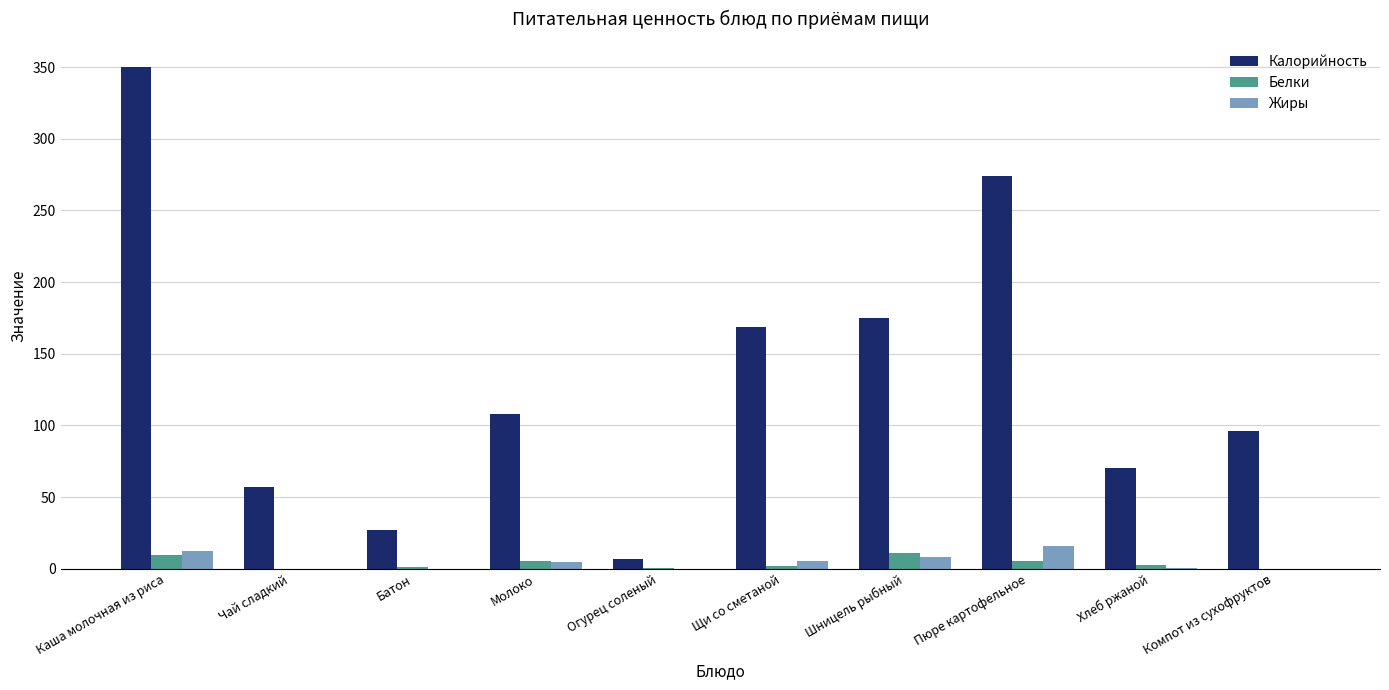

Is the value of Белки at Батон greater than the value of Калорийность at Огурец соленый?

No